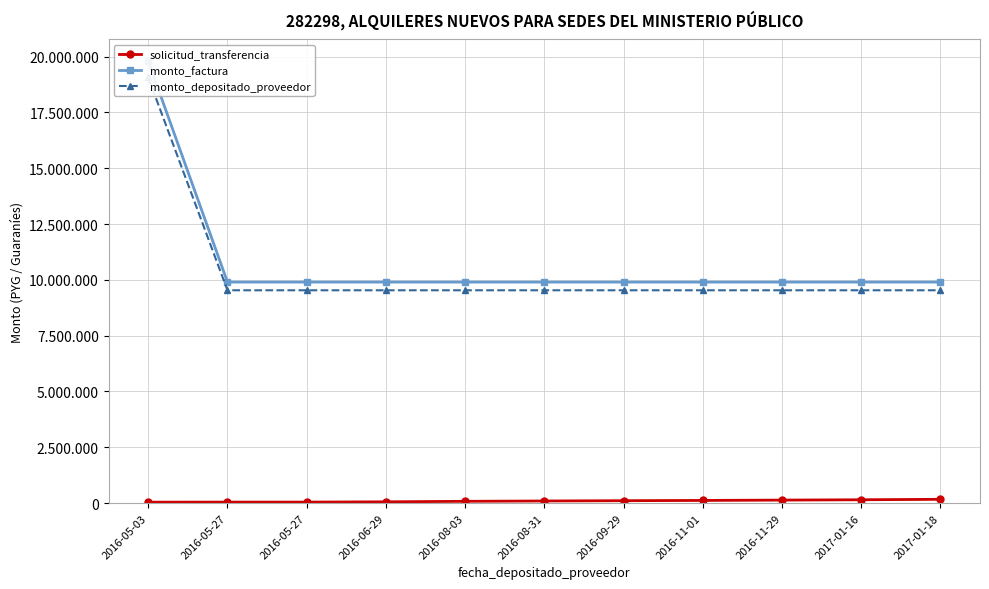

What is the sum of the solicitud_transferencia values at 2016-05-27 and 2016-11-01?

162462